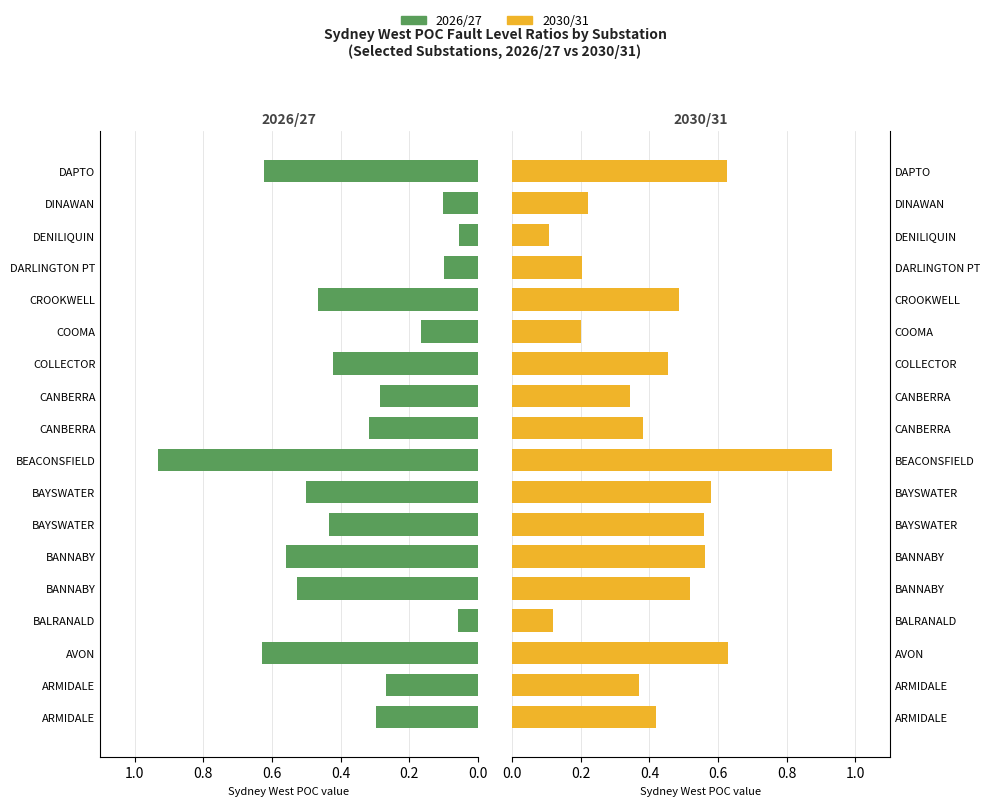

Is the value of 2030/31 at 11 greater than the value of 2026/27 at 9?

Yes